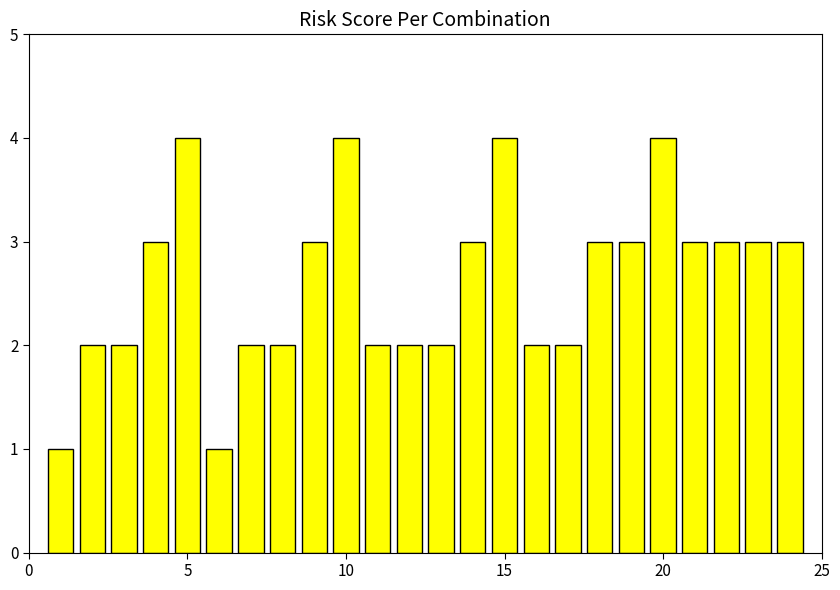

Reading left to right, transcribe all the data shown in this chart.

1	2	2	3	4	1	2	2	3	4	2	2	2	3	4	2	2	3	3	4	3	3	3	3